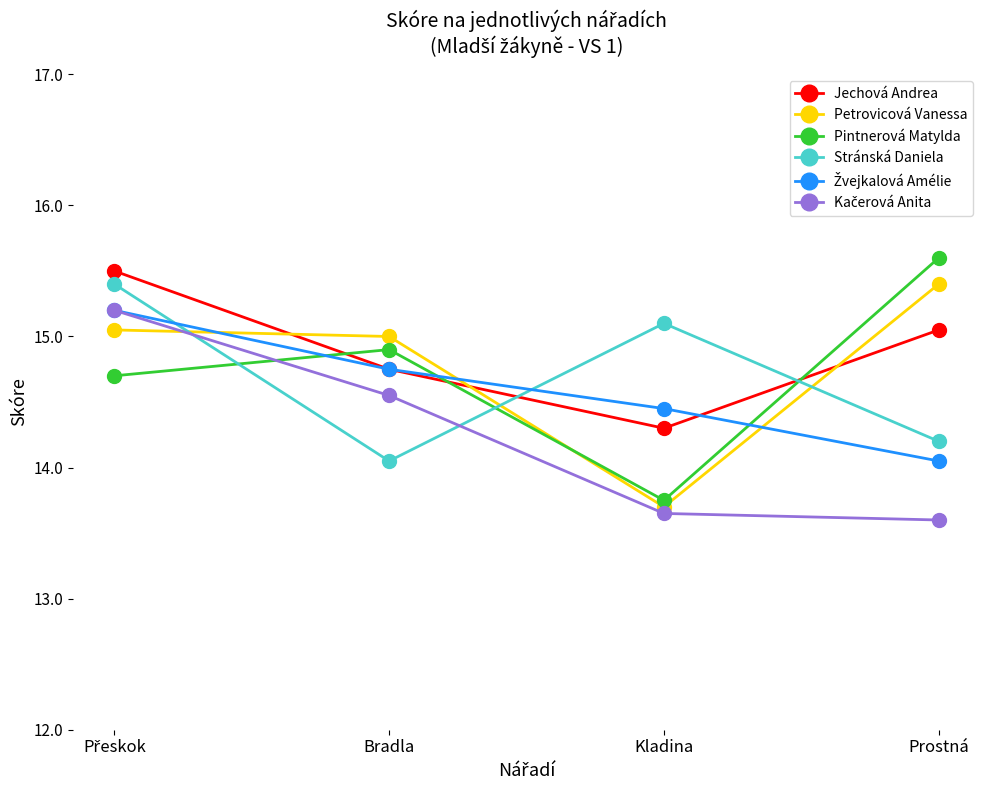

At which category does the chart reach its peak across all series?

Prostná